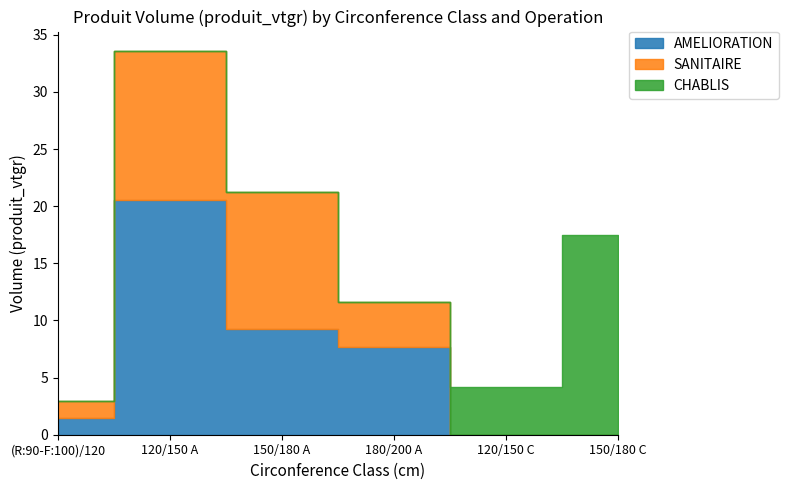

After their last crossing, which series has the higher values: CHABLIS or SANITAIRE?

CHABLIS